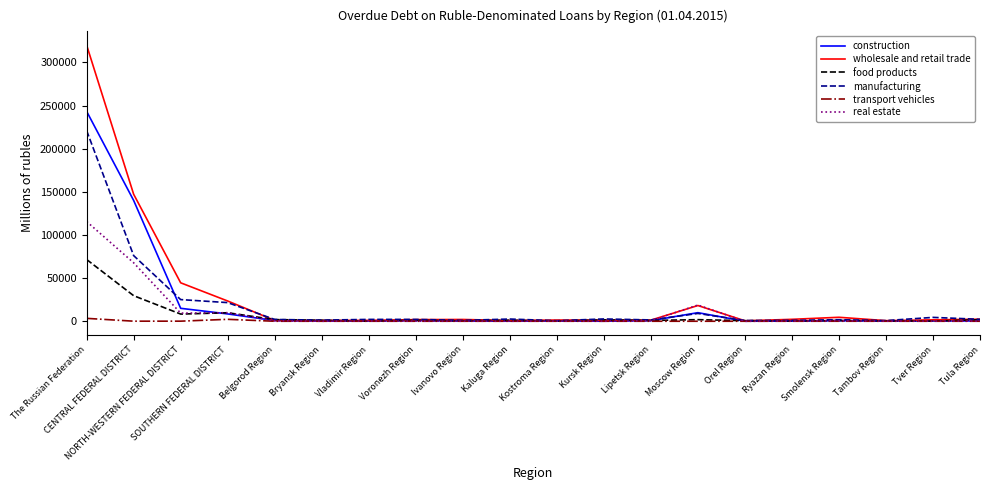

How many distinct data groups are displayed?

6